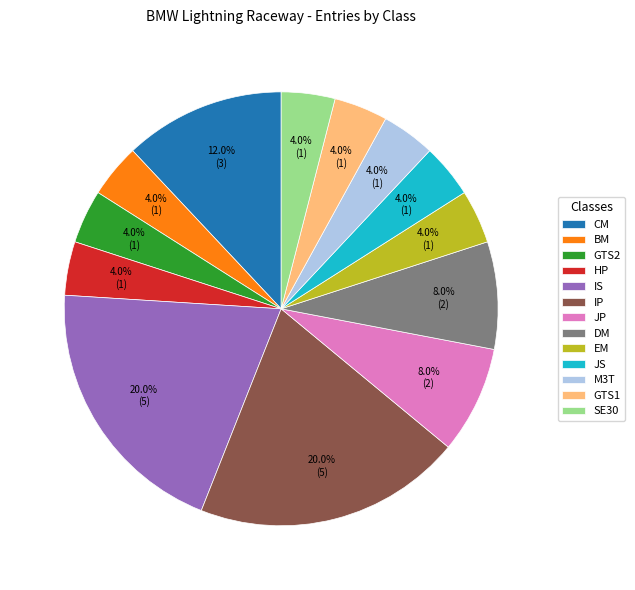

What portion of the pie excludes DM?

92.0%